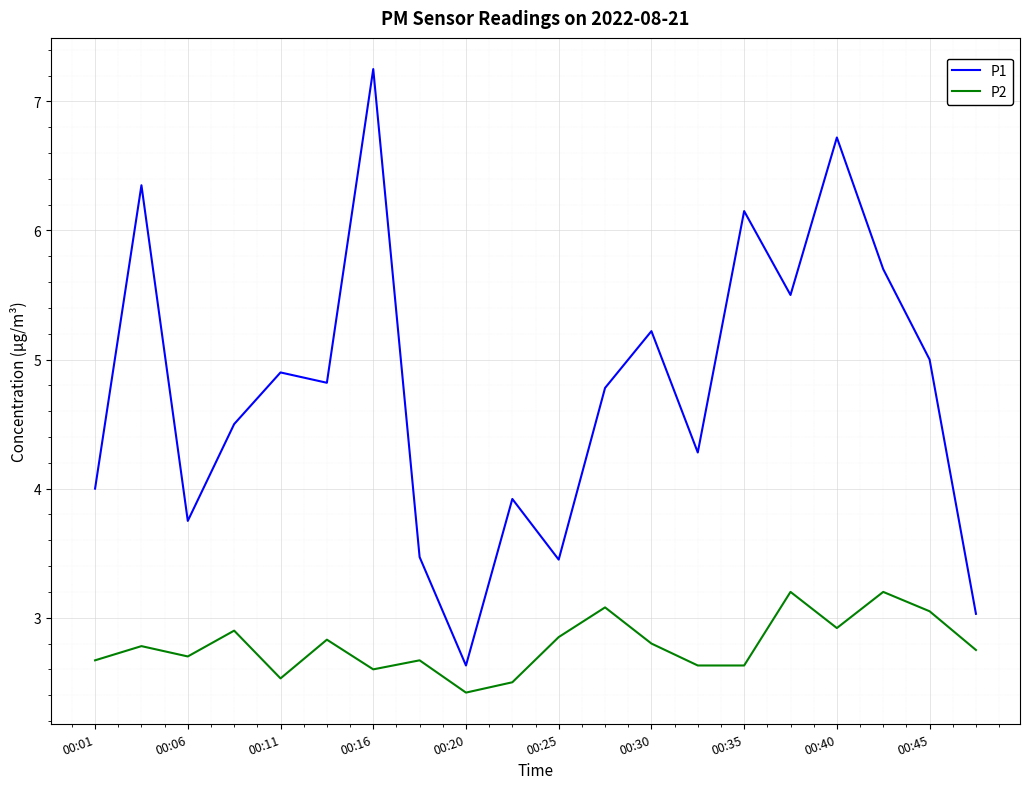

What is the average value of the P1 series?

4.8